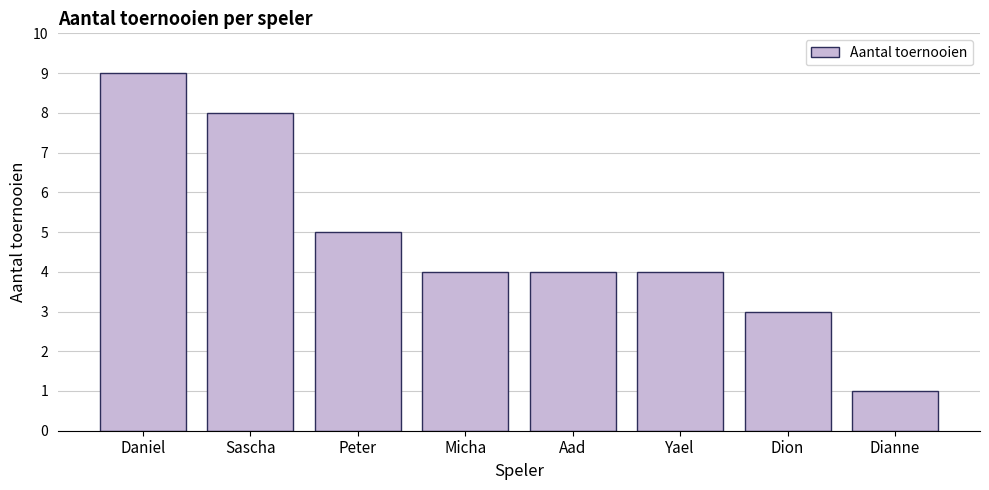

Count the number of data series in this chart.

1